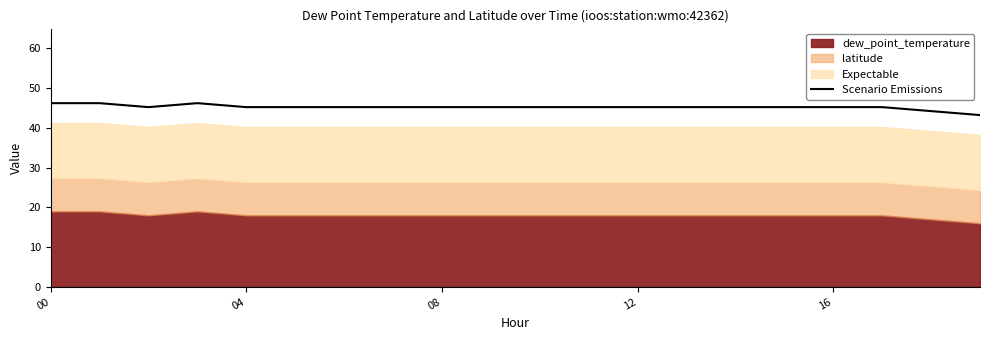

What is the maximum value for Scenario Emissions?

46.2